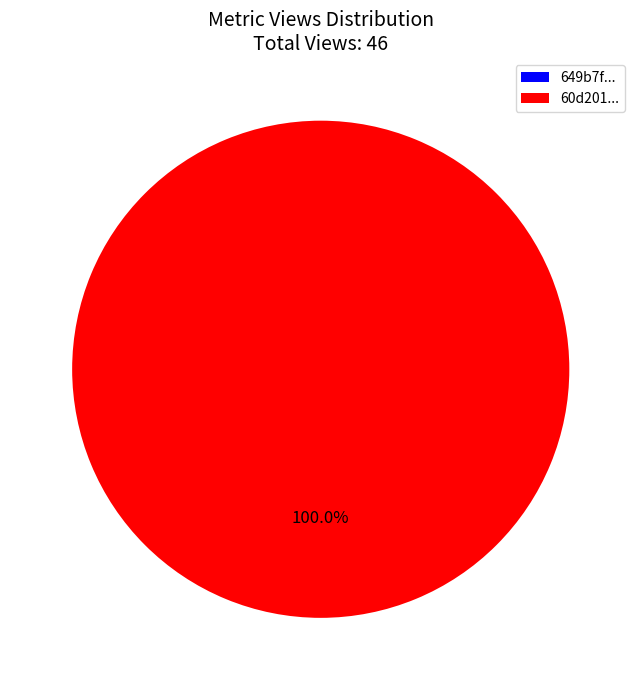

Combined, what portion of the pie is 649b7f15078190f89ee77190 and 60d201de0781901de8633279?

100.0%